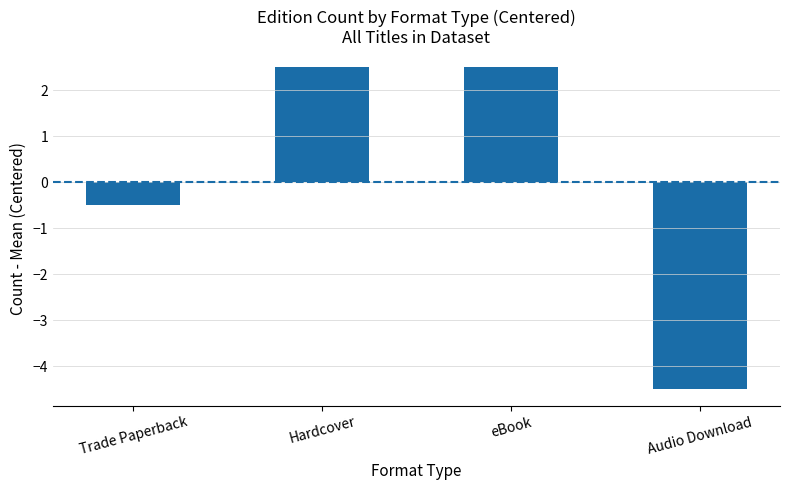

At which category does the chart reach its minimum across all series?

Audio Download